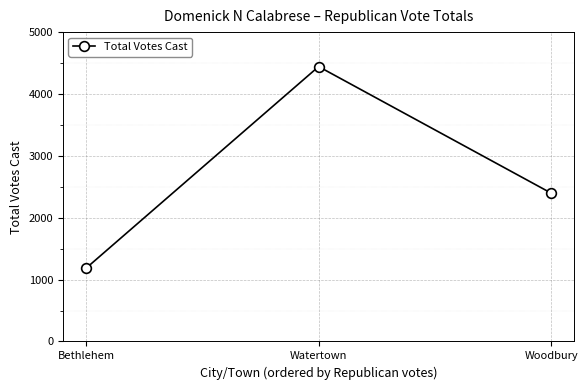

Approximately how many times larger is the value at Watertown compared to Bethlehem?

3.7